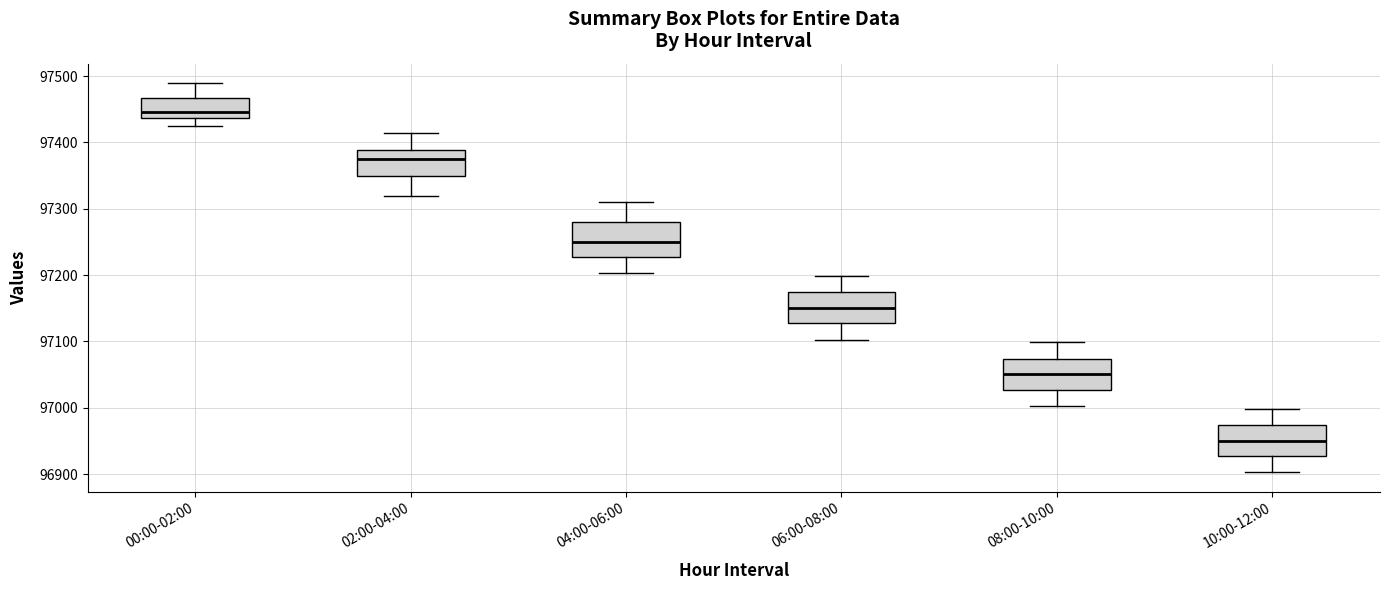

Reading left to right, read every box against the y-axis: the position of its median line, the range the box covers, and the ends of its whiskers. The values are not printed on the chart, so give them approximately, as read against the axis.

00:00-02:00: median 97450, box 97440 to 97470, whiskers 97420 to 97490
02:00-04:00: median 97380, box 97350 to 97390, whiskers 97320 to 97410
04:00-06:00: median 97250, box 97230 to 97280, whiskers 97200 to 97310
06:00-08:00: median 97150, box 97130 to 97170, whiskers 97100 to 97200
08:00-10:00: median 97050, box 97030 to 97070, whiskers 97000 to 97100
10:00-12:00: median 96950, box 96930 to 96970, whiskers 96900 to 97000